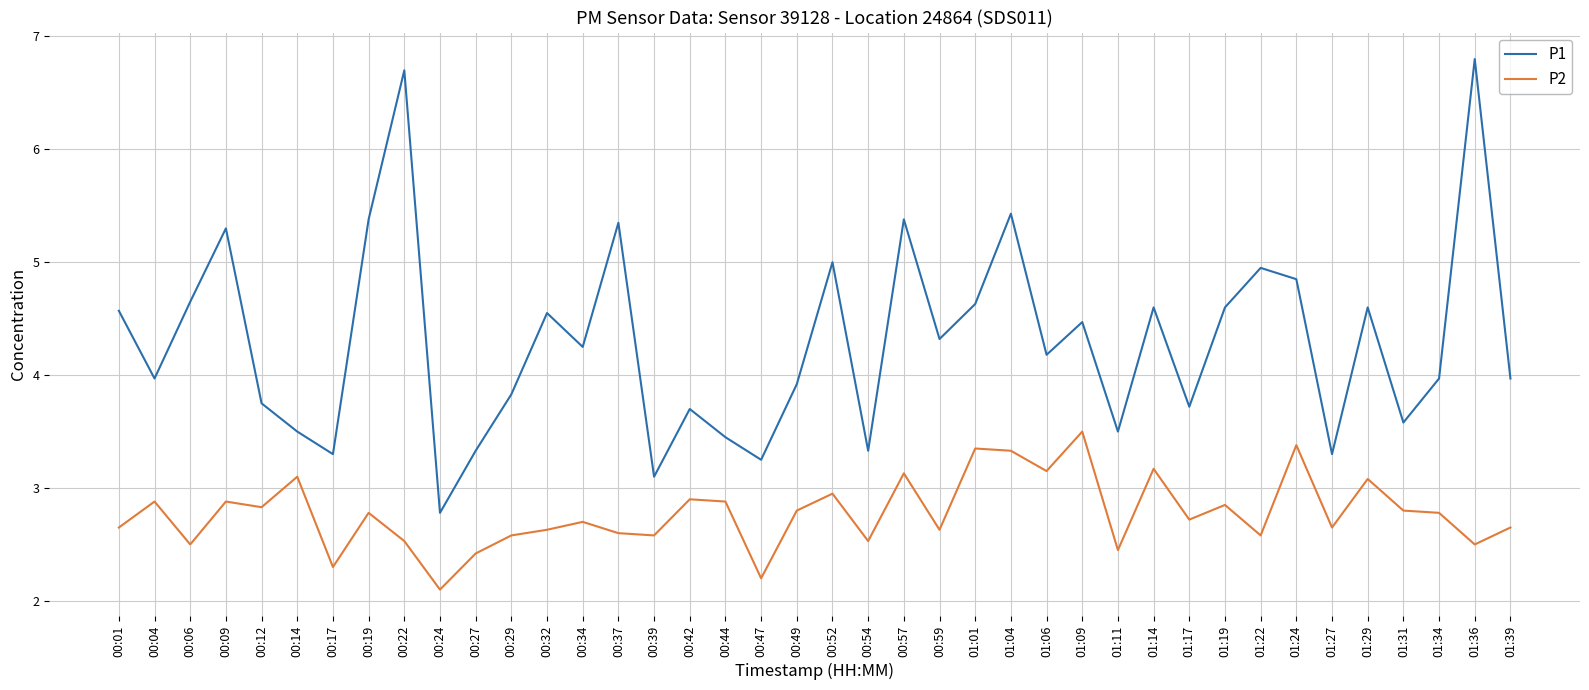

Is the value of P1 at 01:24 greater than the value of P2 at 01:31?

Yes